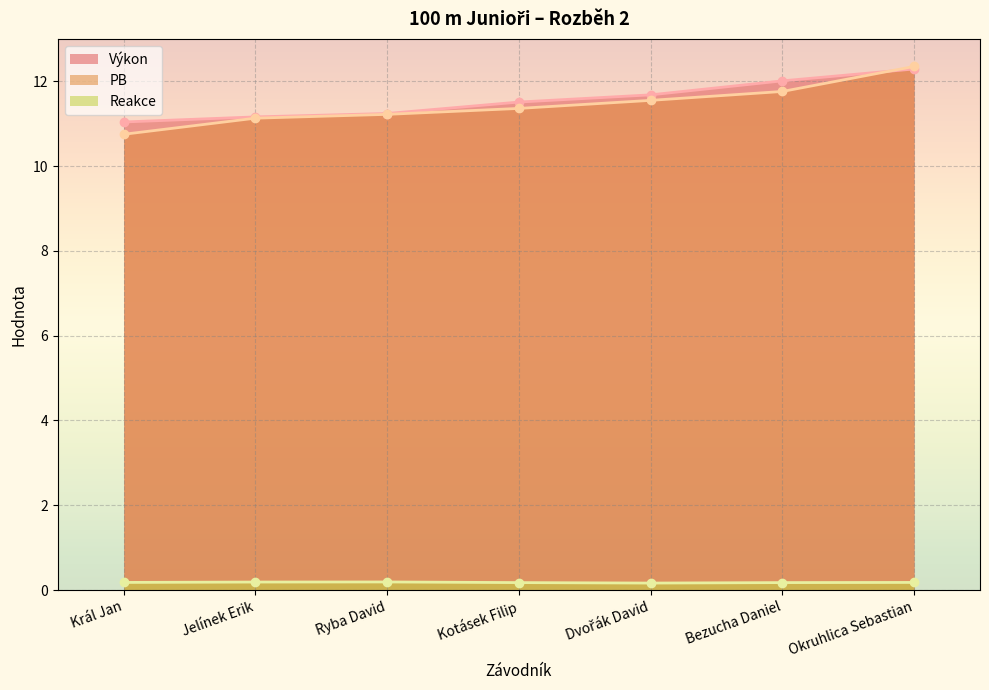

What is the approximate value of PB at Král Jan?

10.8